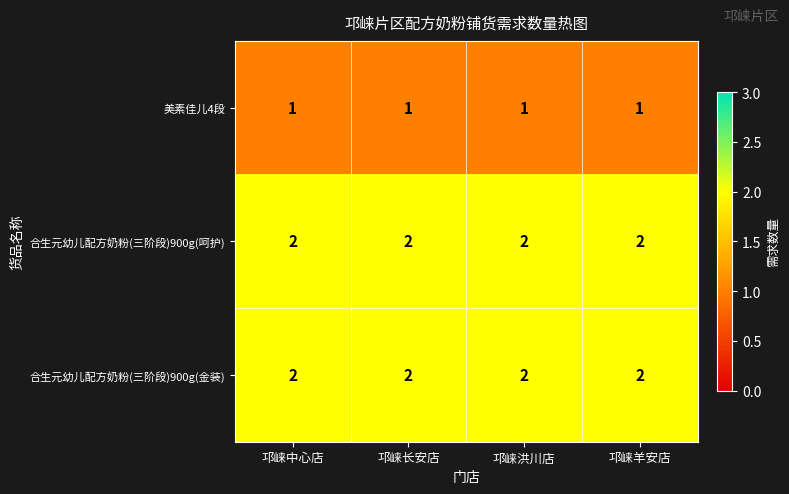

What is the smallest value displayed?

1